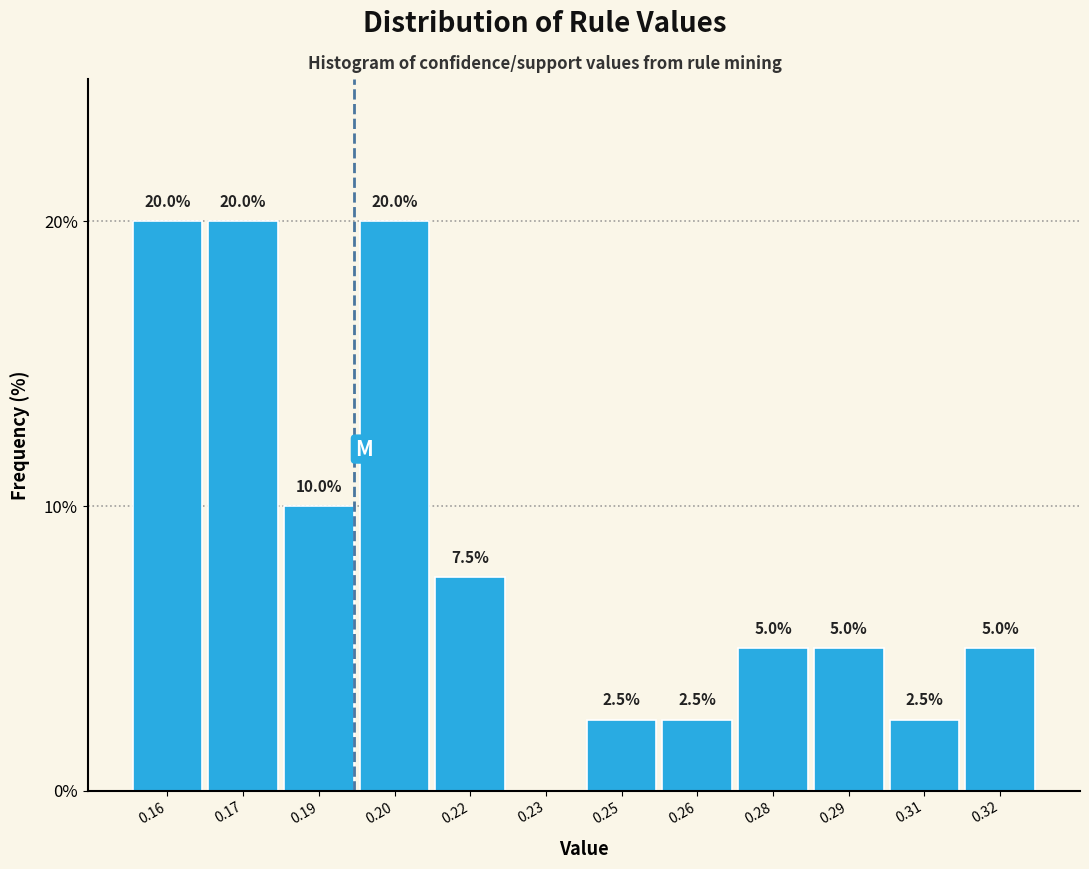

Reading right to left, what are all the values shown in this chart?

0.32=5.0	0.31=2.5	0.29=5.0	0.28=5.0	0.26=2.5	0.25=2.5	0.23=0.0	0.22=7.5	0.20=20.0	0.19=10.0	0.17=20.0	0.16=20.0